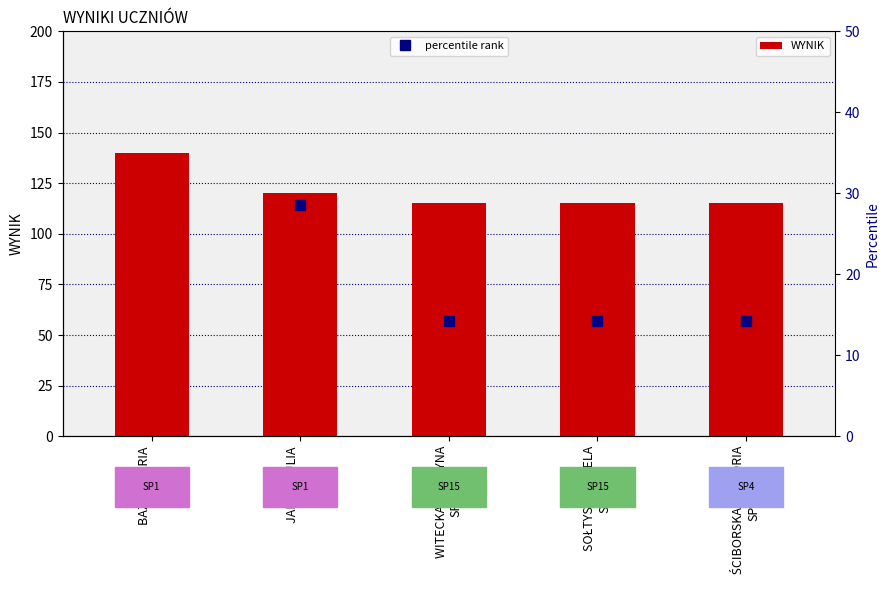

What is the difference between the maximum and second lowest values in the WYNIK series?

25